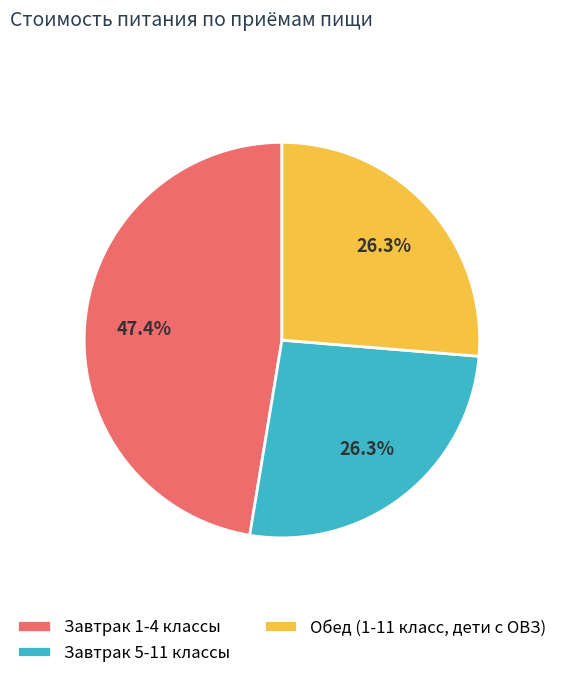

Is the sum of Завтрак 5-11 классы and Обед (1-11 класс, дети с ОВЗ) greater than half?

Yes